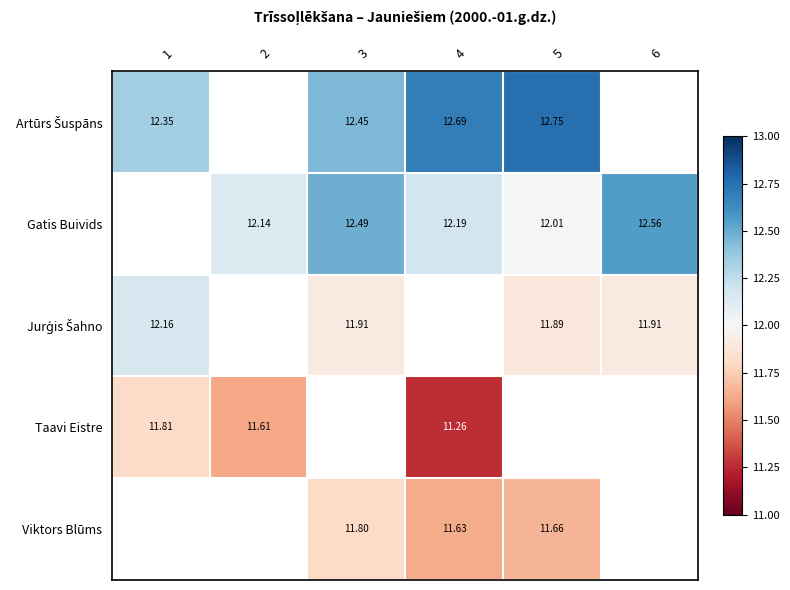

What is the minimum value shown in the chart?

11.3